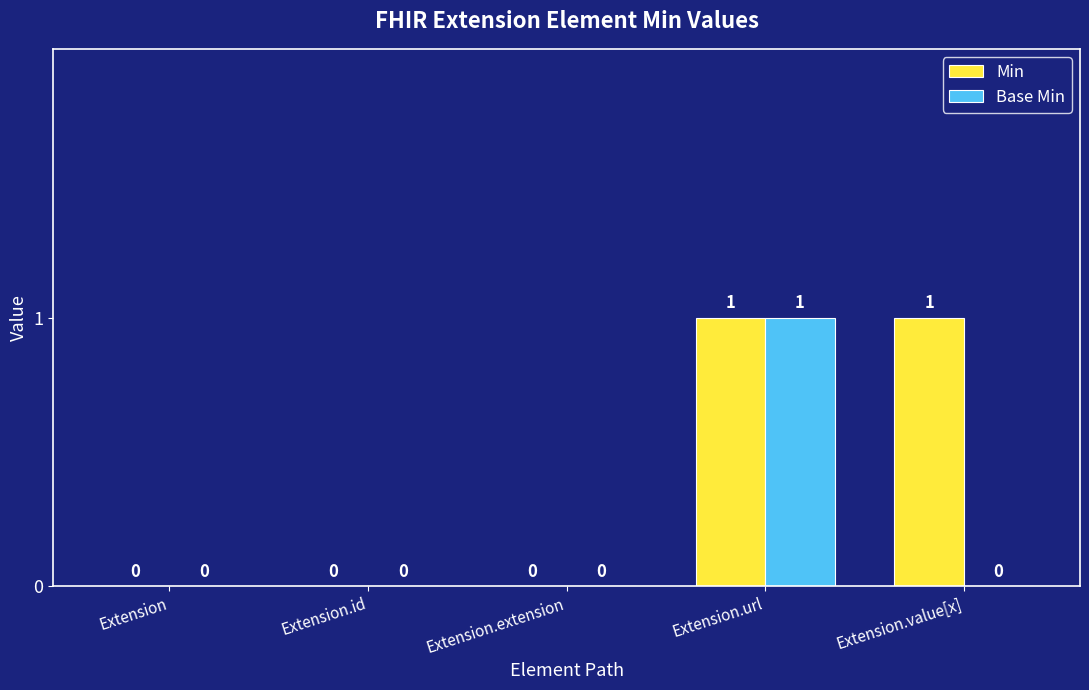

Which series changed the most between Extension.extension and Extension.value[x]?

Min